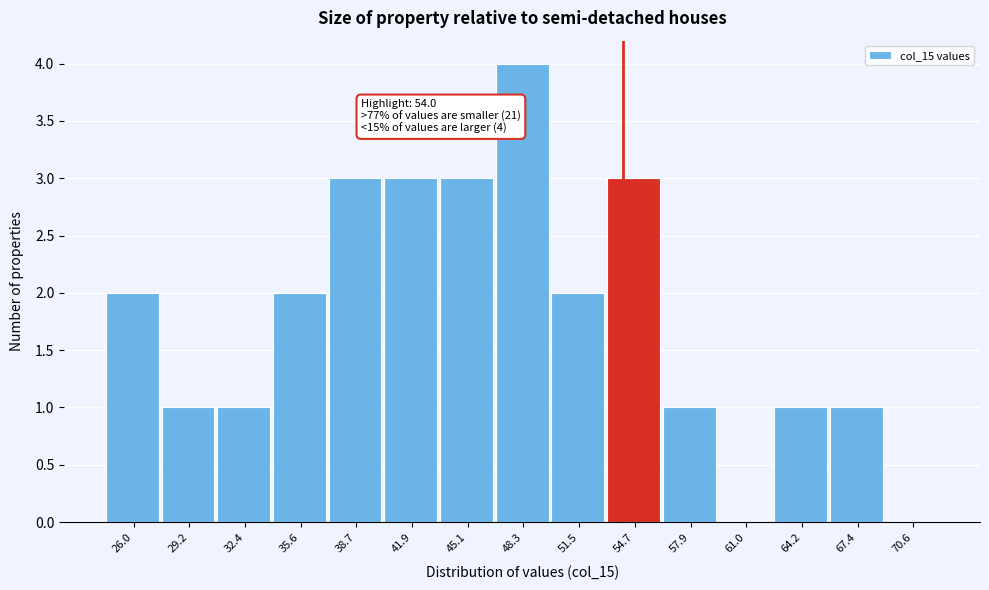

Over which range of the x-axis is the bar tallest?

46.5 to 50.0